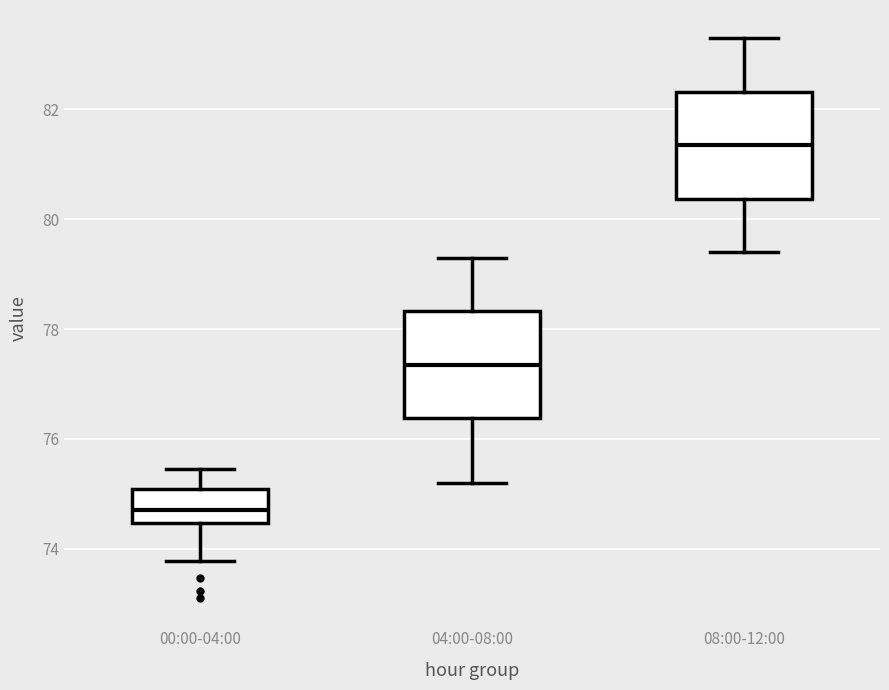

Where does the upper whisker of the box for 00:00-04:00 end on the y-axis? The values are not printed on the chart, so give them approximately, as read against the axis.

75.4